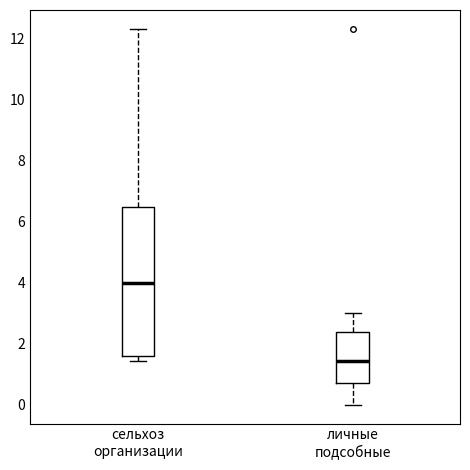

Which box has the highest median line?

сельхоз организации